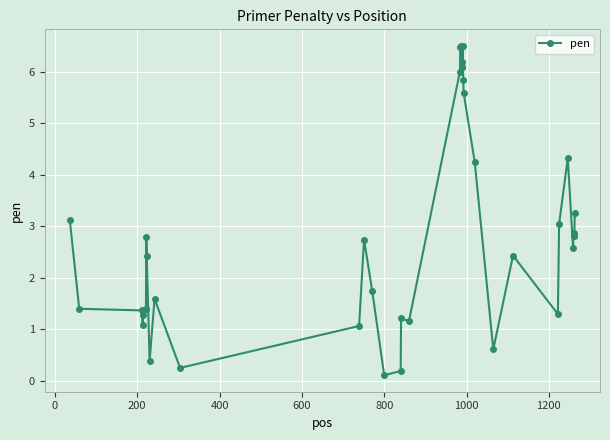

True or false: the data has more than 2 interior local peaks.

True